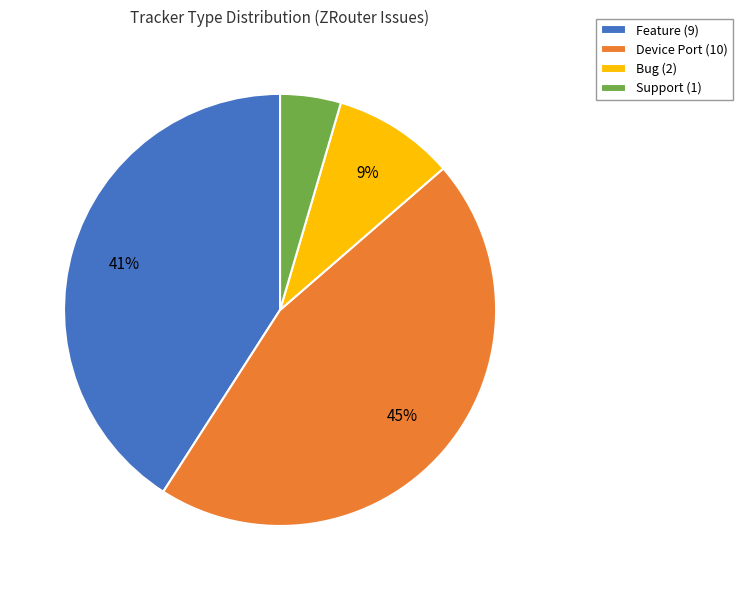

To the nearest percent, what portion does Device Port (10) represent?

45%